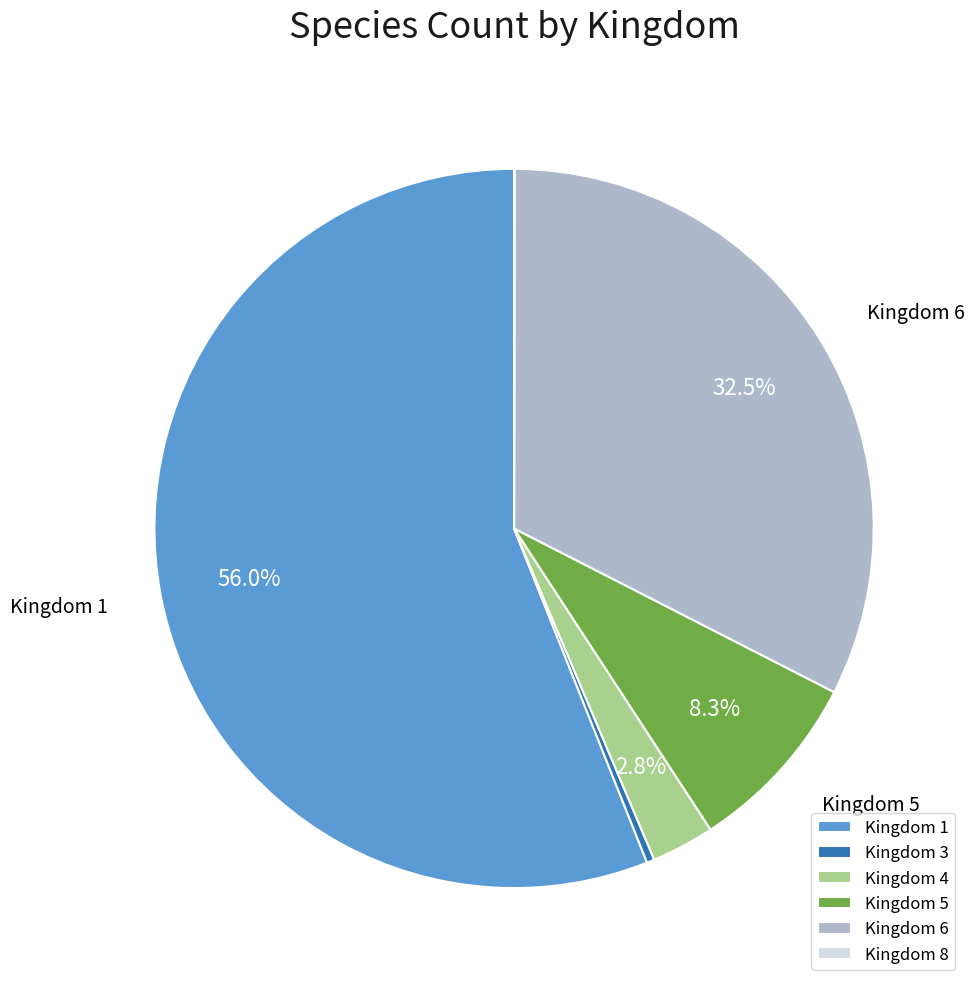

Is there any slice that represents more than half of the pie?

Yes